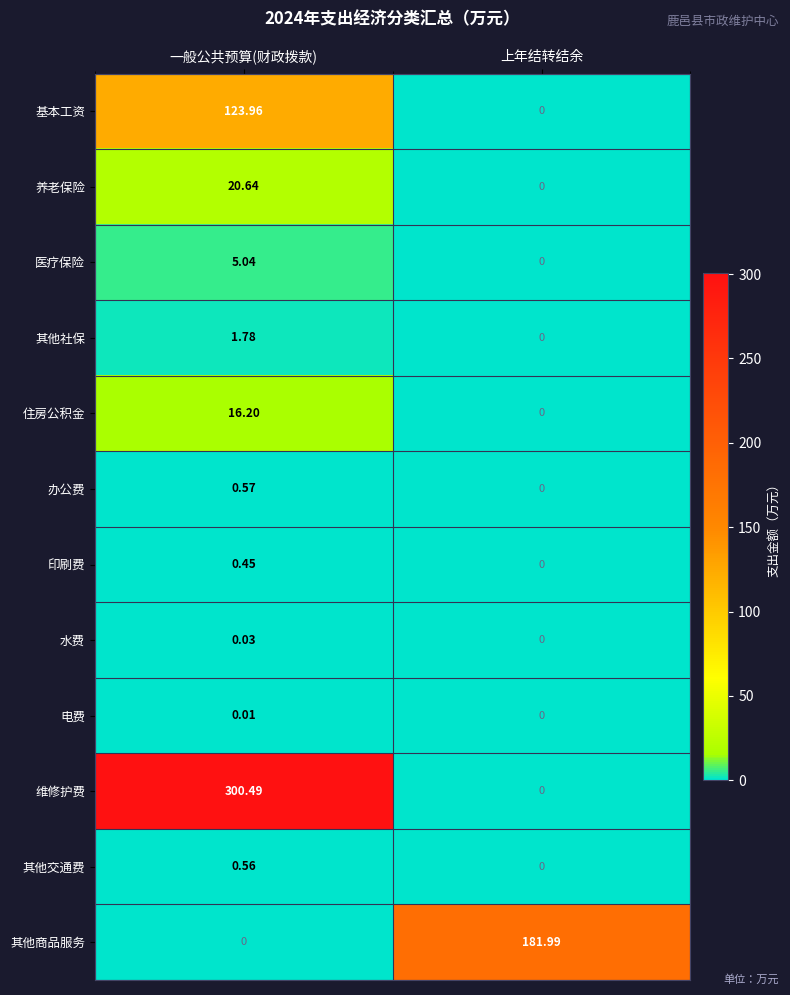

Where does the 维修护费 series first go above 300?

一般公共预算(财政拨款)